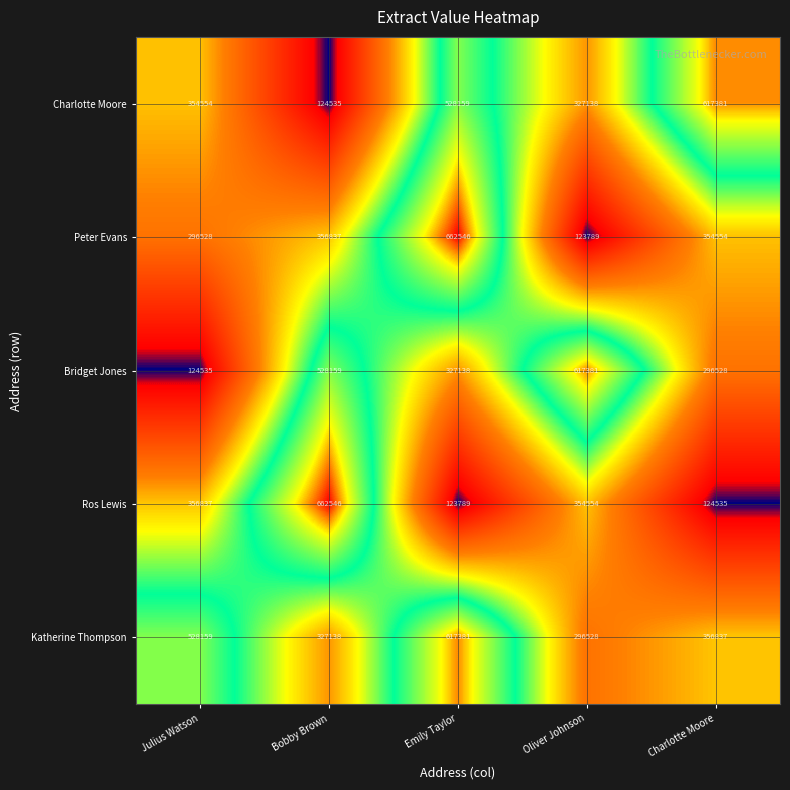

Rank the series at Emily Taylor from highest to lowest value.

Peter Evans, Katherine Thompson, Charlotte Moore, Bridget Jones, Ros Lewis